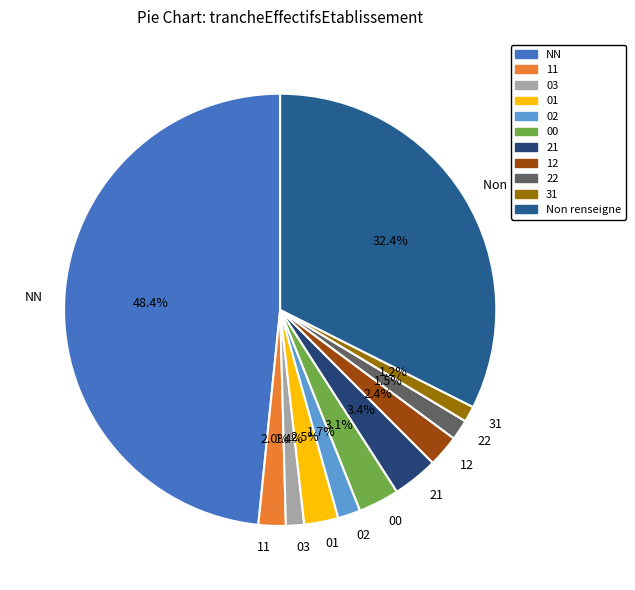

How many segments does this pie chart have?

11